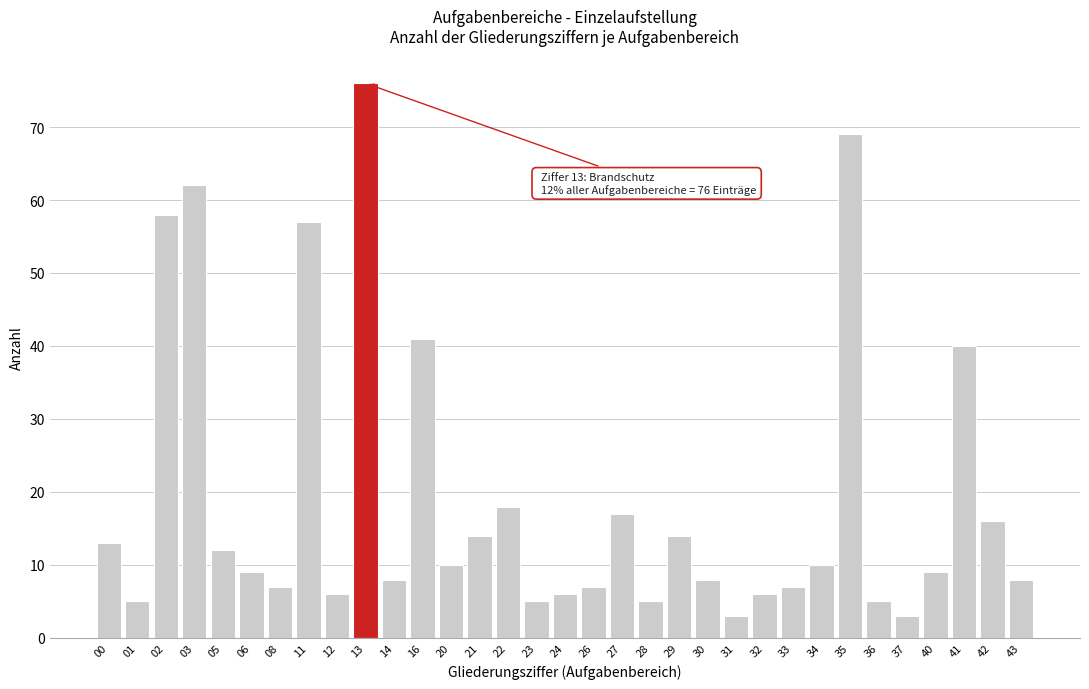

What is the value of the 19th bar from the left?

17